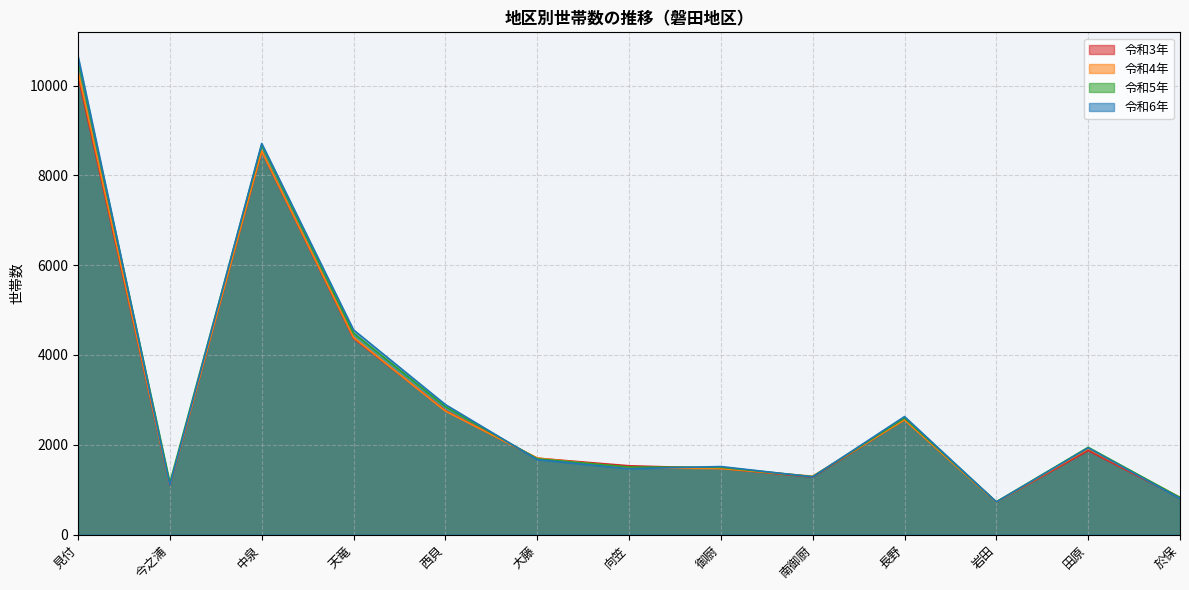

Which series ends up on top after the final intersection of 令和5年 and 令和6年?

令和5年